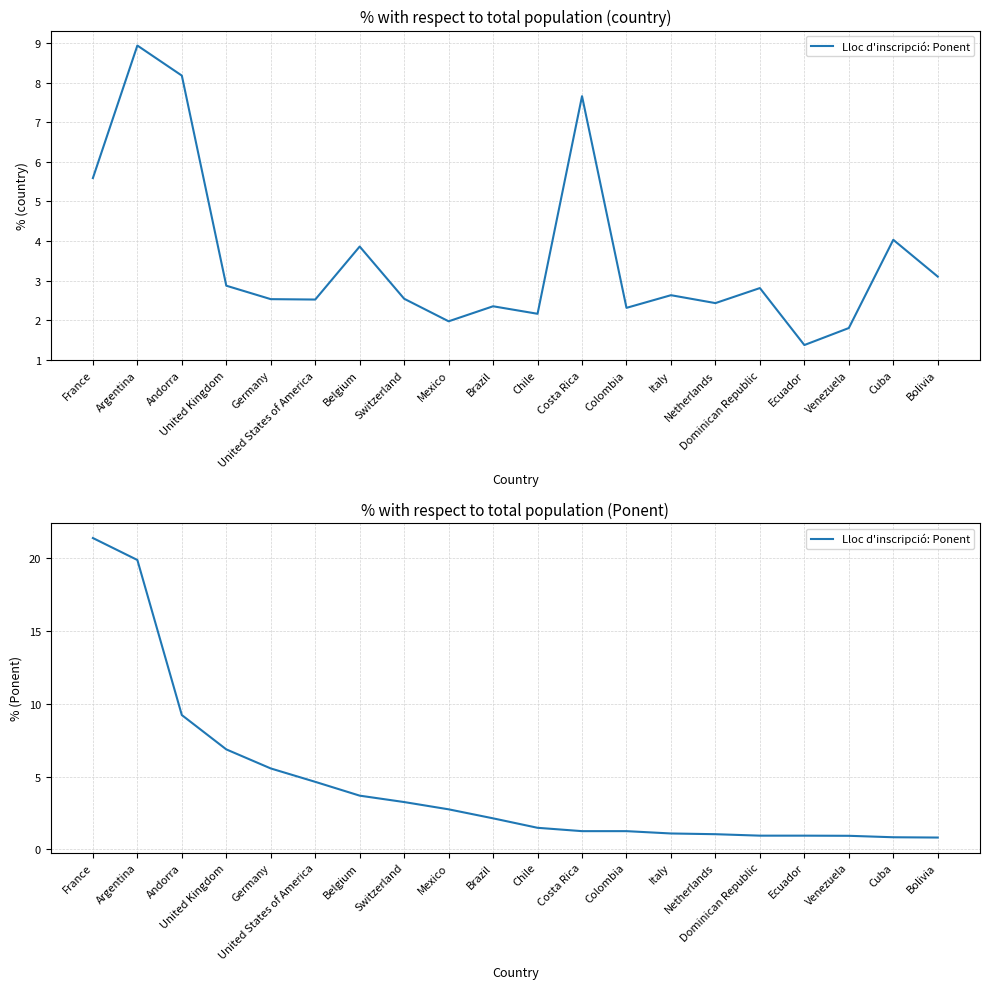

What is the value of the 12th point from the left?

1.2